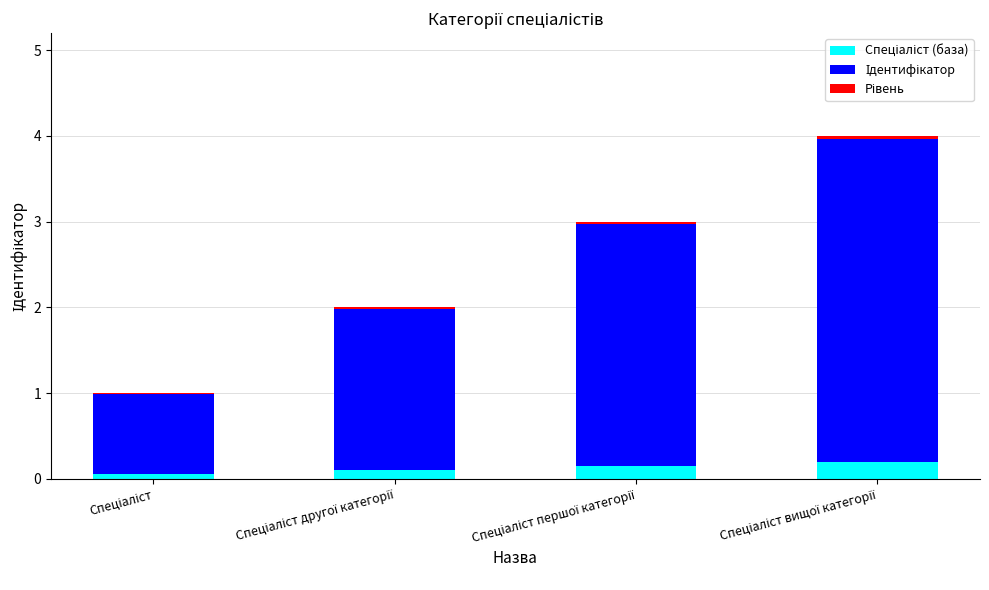

Does the chart contain stacked bars?

Yes